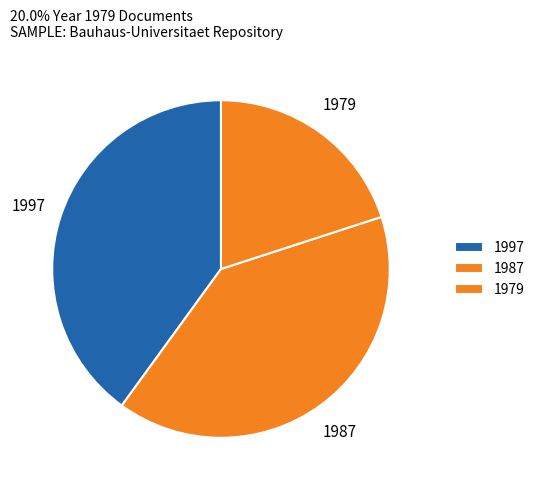

How many segments does this pie chart have?

3